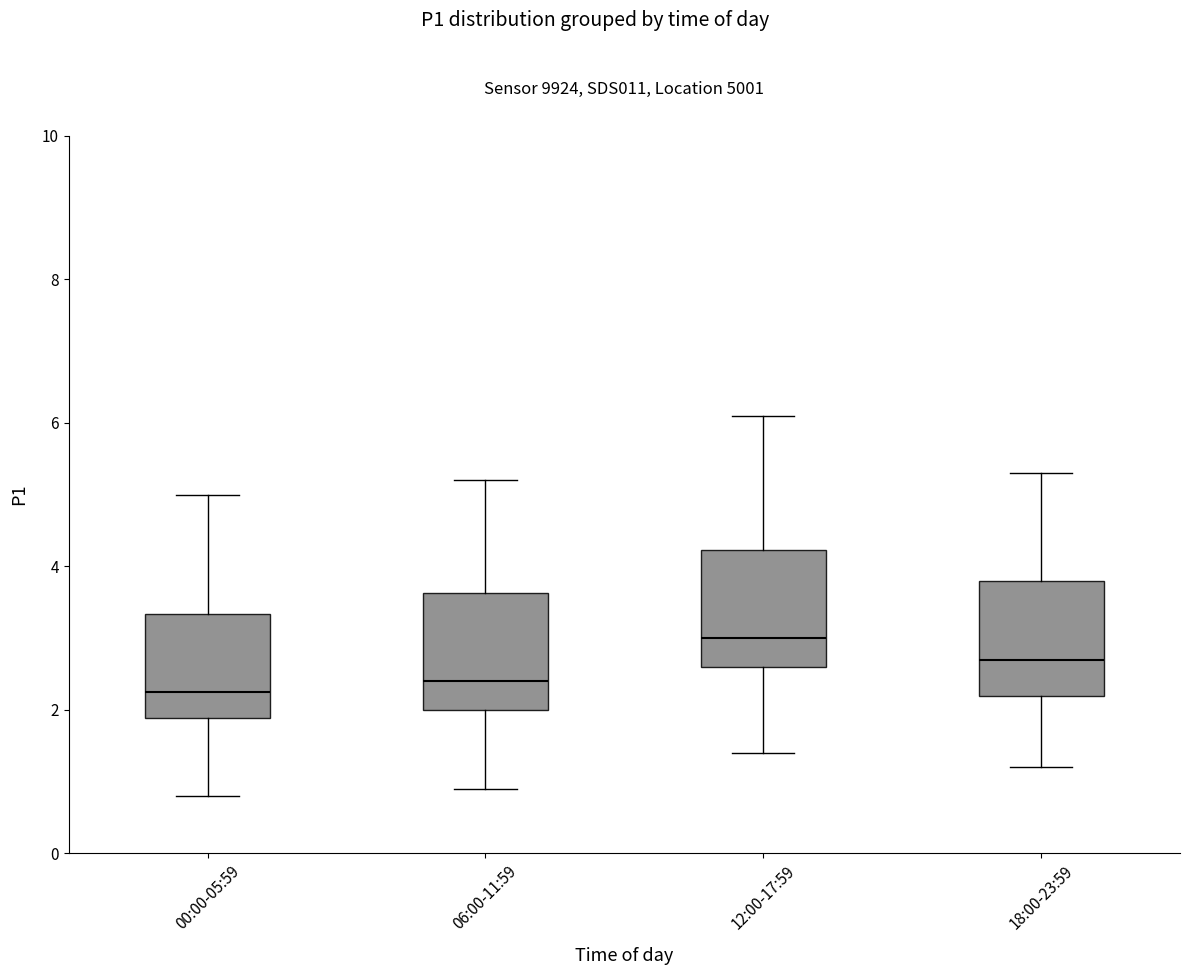

Reading left to right, transcribe this box plot: for each box, give where its median line is, the range the box spans, and where its two whiskers end, as read against the y-axis. The values are not printed on the chart, so give them approximately, as read against the axis.

00:00-05:59: median 2.2, box 1.8 to 3.4, whiskers 0.8 to 5.0
06:00-11:59: median 2.4, box 2.0 to 3.6, whiskers 1.0 to 5.2
12:00-17:59: median 3.0, box 2.6 to 4.2, whiskers 1.4 to 6.2
18:00-23:59: median 2.8, box 2.2 to 3.8, whiskers 1.2 to 5.4